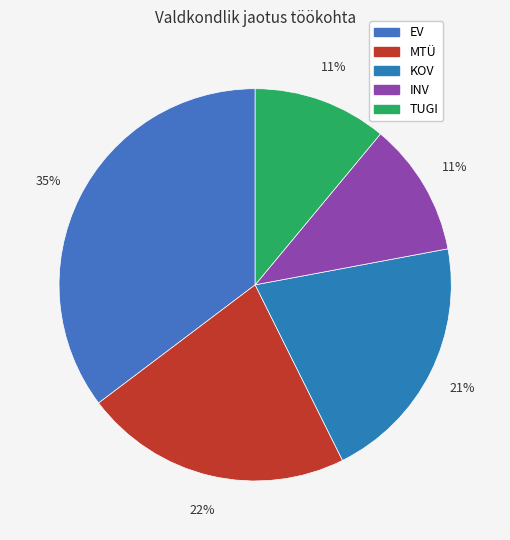

Count the number of slices in the pie.

5